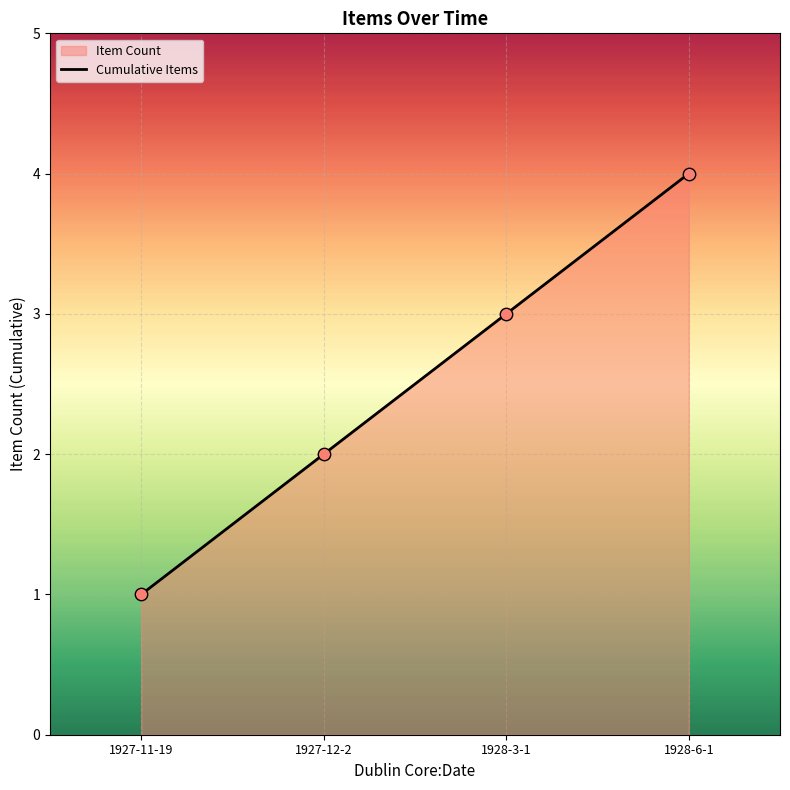

What is the change in value from 1927-11-19 to 1928-3-1?

+2